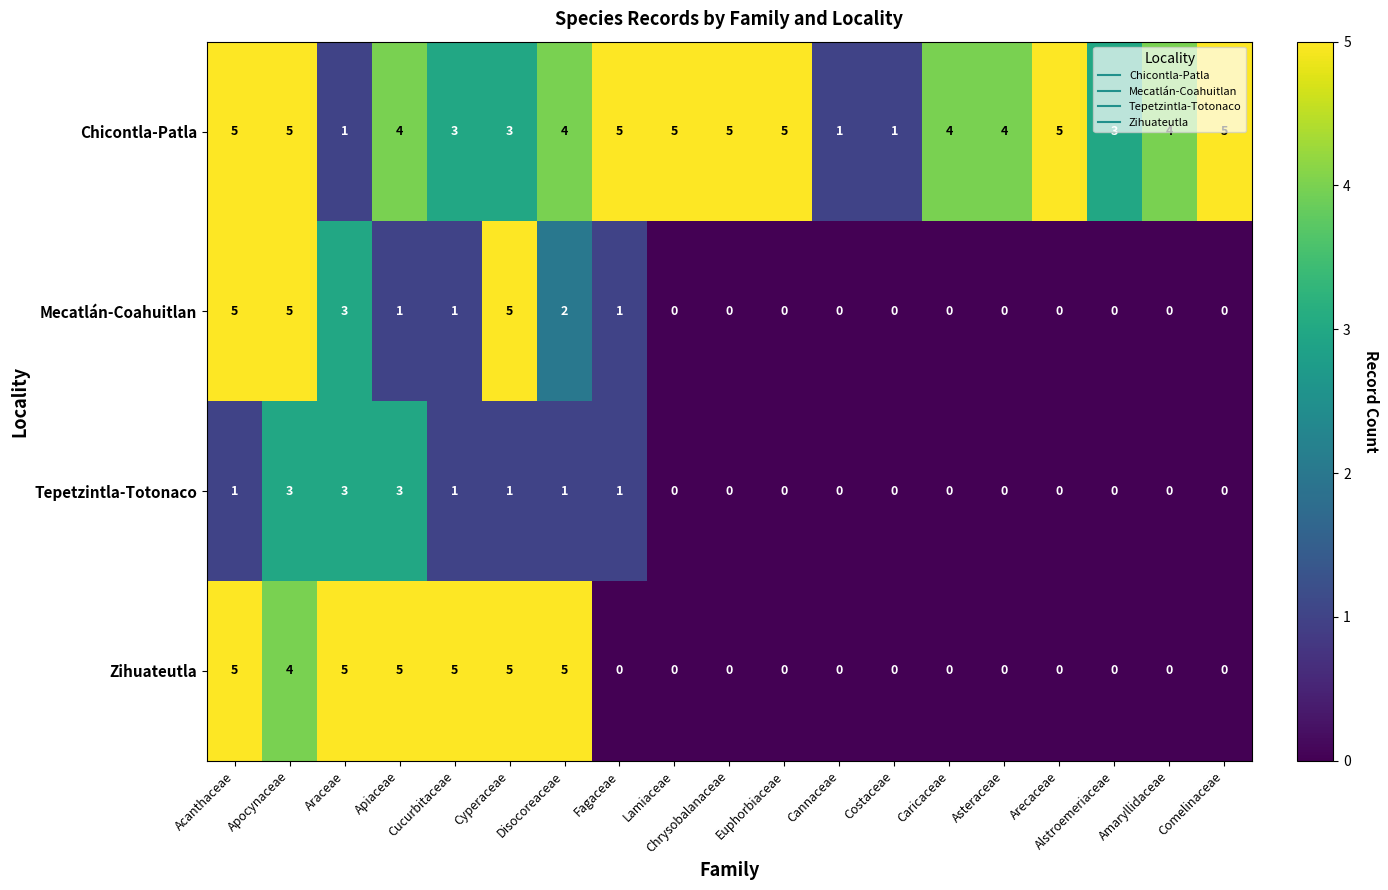

Is the value of Zihuateutla at Fagaceae greater than the value of Chicontla-Patla at Disocoreaceae?

No